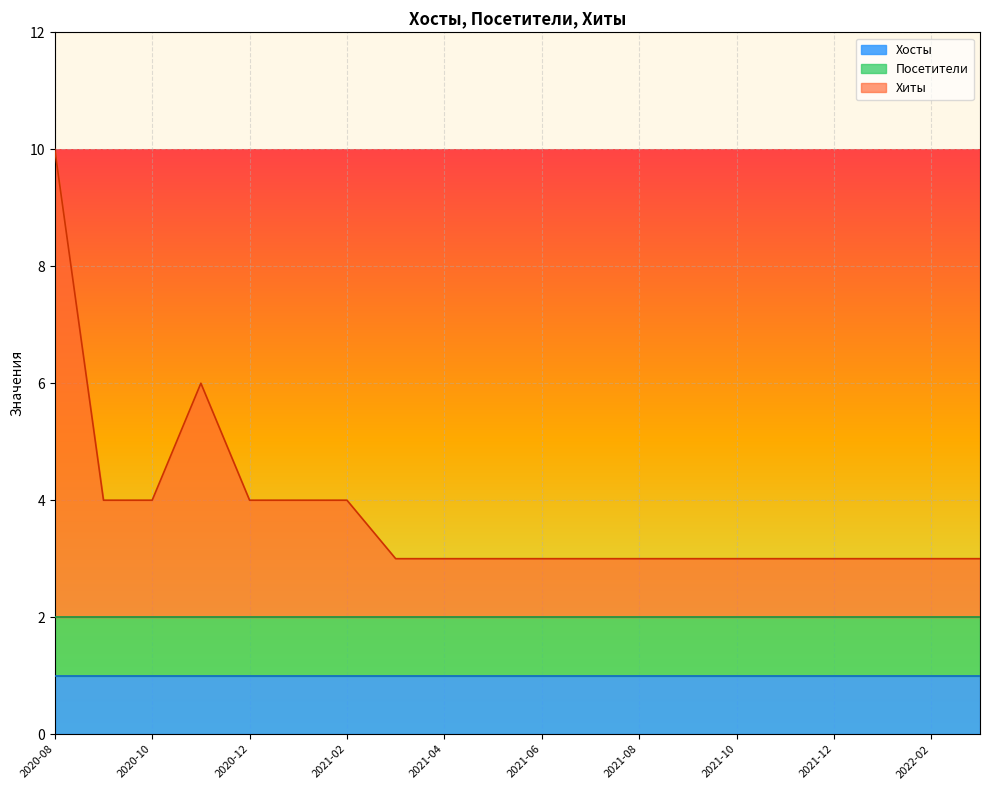

What is the greatest value displayed?

8